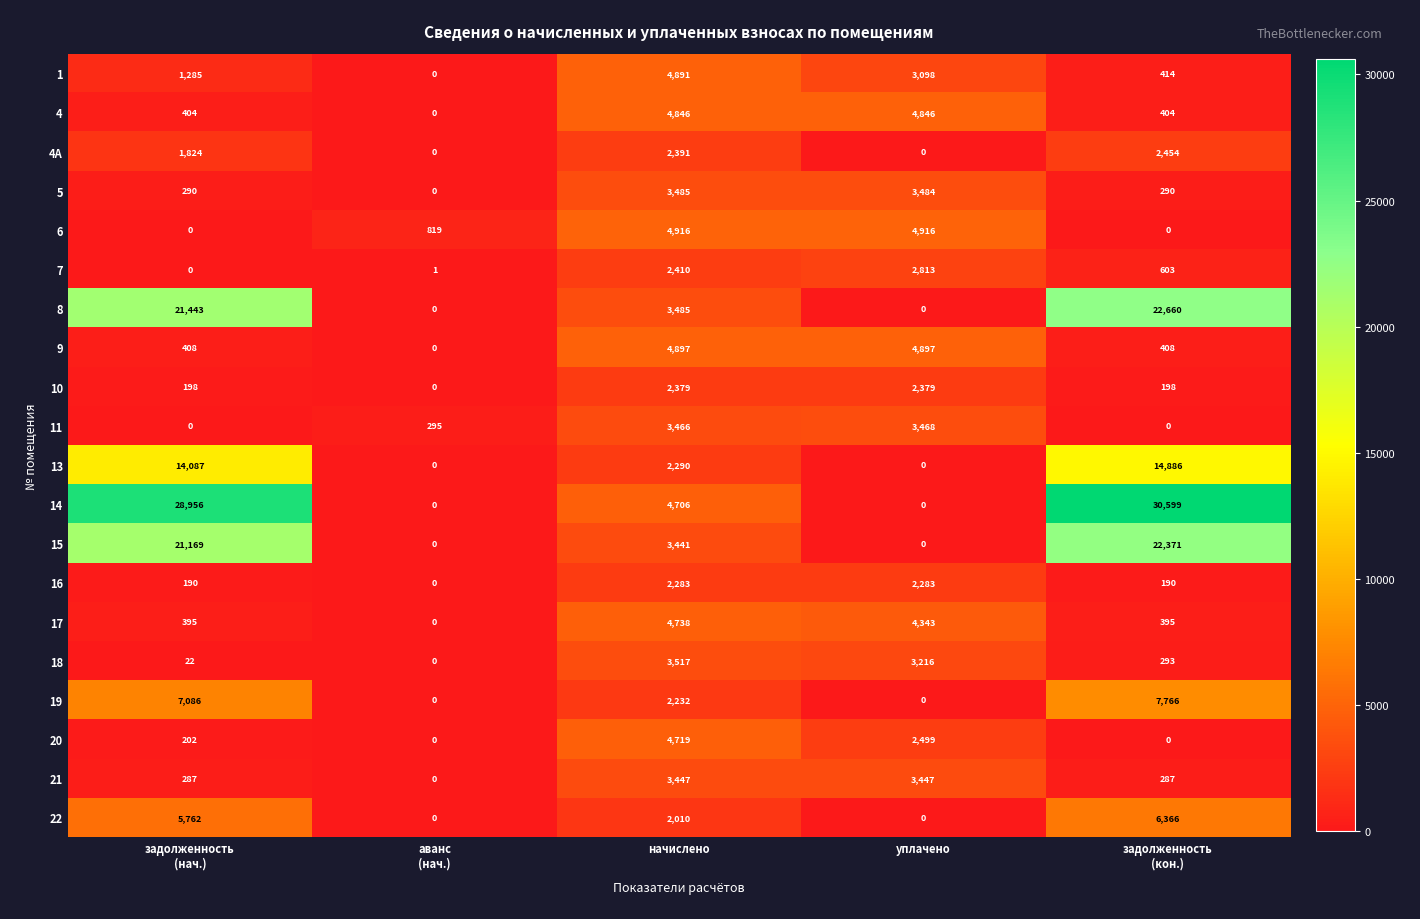

The value of 11 at начислено is 739. True or false?

False